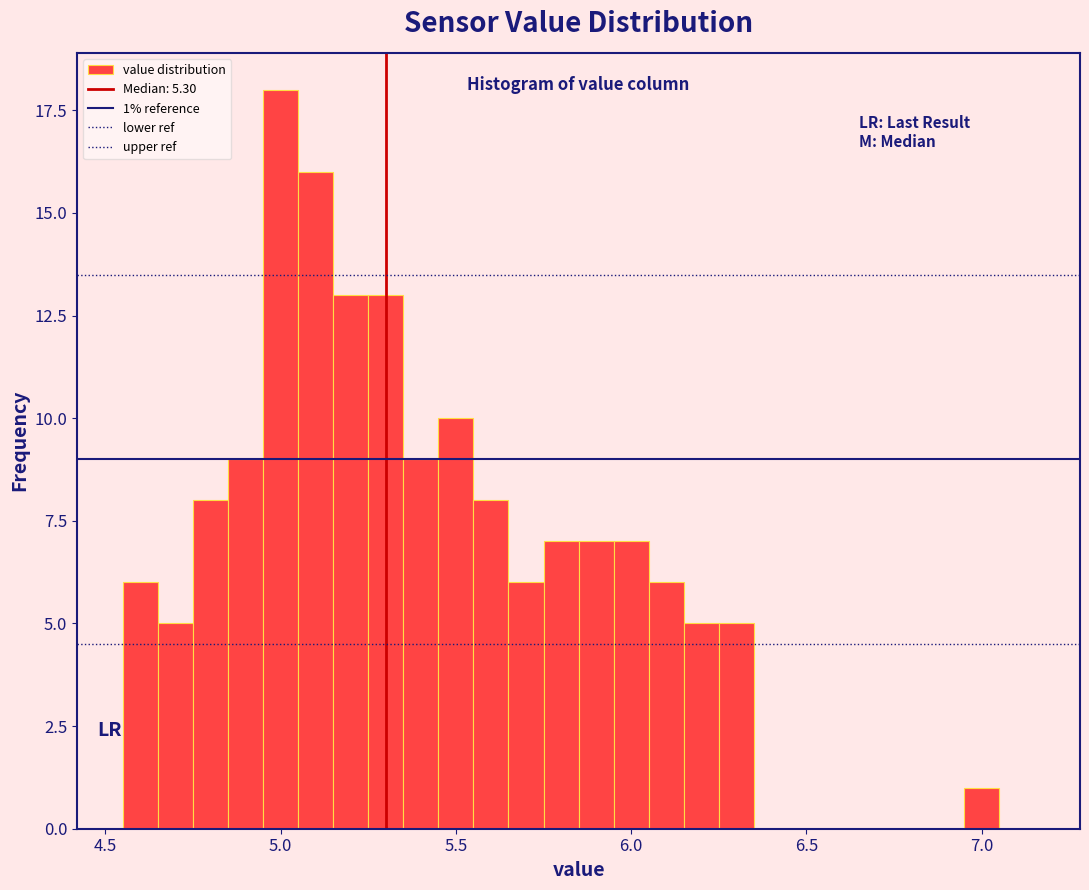

Read against the x-axis, roughly where is the centre of the tallest bar?

5.00